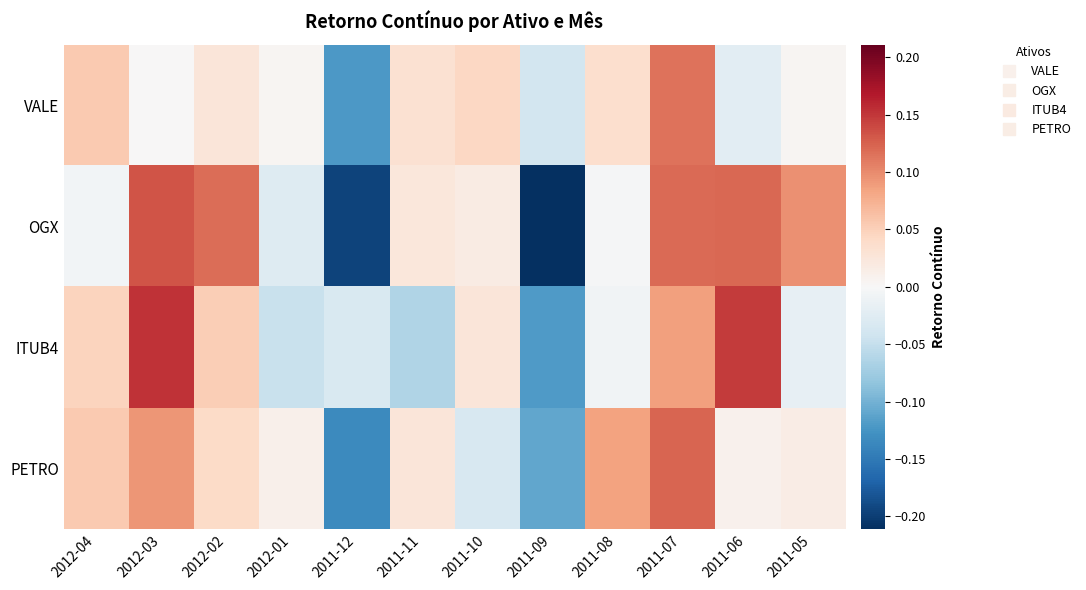

Reading left to right, extract all data points from this chart.

VALE: 2012-04=0.1	2012-03=0.0	2012-02=0.0	2012-01=0.0	2011-12=-0.1	2011-11=0.0	2011-10=0.0	2011-09=-0.0	2011-08=0.0	2011-07=0.1	2011-06=-0.0	2011-05=0.0
OGX: 2012-04=-0.0	2012-03=0.1	2012-02=0.1	2012-01=-0.0	2011-12=-0.2	2011-11=0.0	2011-10=0.0	2011-09=-0.2	2011-08=-0.0	2011-07=0.1	2011-06=0.1	2011-05=0.1
ITUB4: 2012-04=0.0	2012-03=0.2	2012-02=0.1	2012-01=-0.0	2011-12=-0.0	2011-11=-0.1	2011-10=0.0	2011-09=-0.1	2011-08=-0.0	2011-07=0.1	2011-06=0.1	2011-05=-0.0
PETRO: 2012-04=0.1	2012-03=0.1	2012-02=0.0	2012-01=0.0	2011-12=-0.1	2011-11=0.0	2011-10=-0.0	2011-09=-0.1	2011-08=0.1	2011-07=0.1	2011-06=0.0	2011-05=0.0